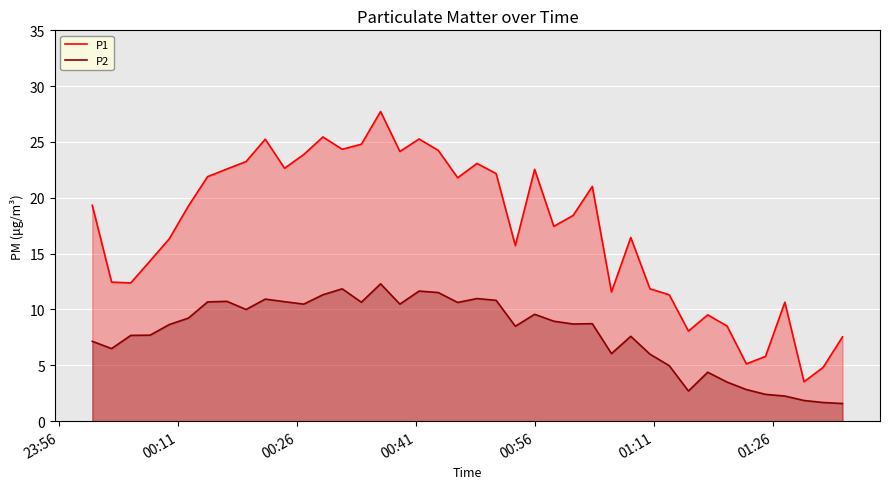

List the series in order of their overall mean, highest first.

P1, P2